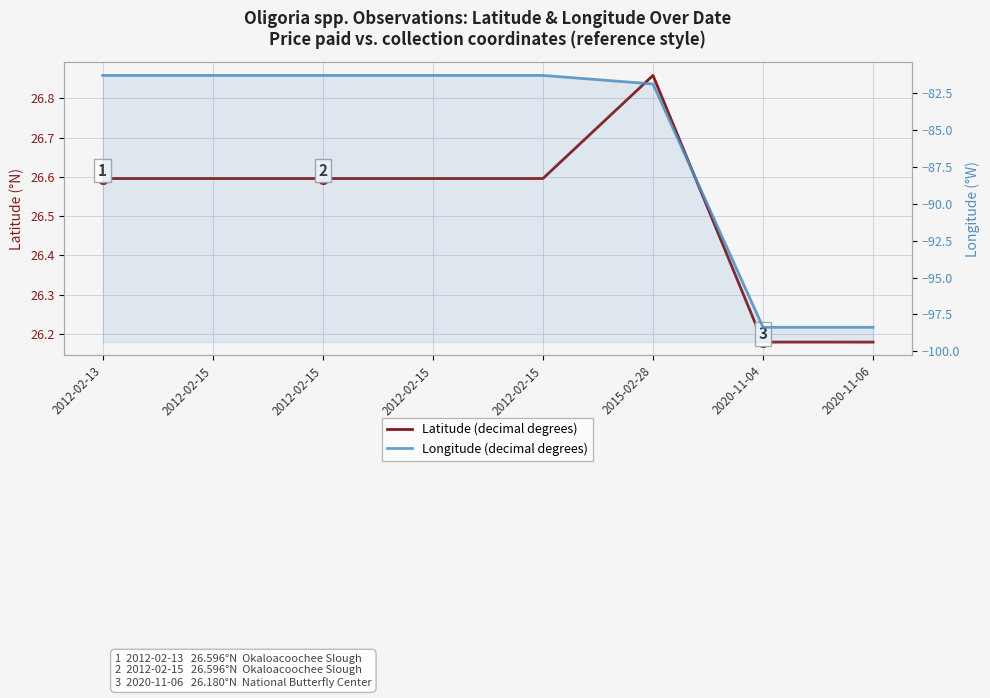

Reading right to left, extract all data points from this chart.

Latitude (decimal degrees): 2020-11-06=26.2	2020-11-04=26.2	2015-02-28=26.9	2012-02-15=26.6	2012-02-15=26.6	2012-02-15=26.6	2012-02-15=26.6	2012-02-13=26.6
Longitude (decimal degrees): 2020-11-06=-98.4	2020-11-04=-98.4	2015-02-28=-81.9	2012-02-15=-81.3	2012-02-15=-81.3	2012-02-15=-81.3	2012-02-15=-81.3	2012-02-13=-81.3